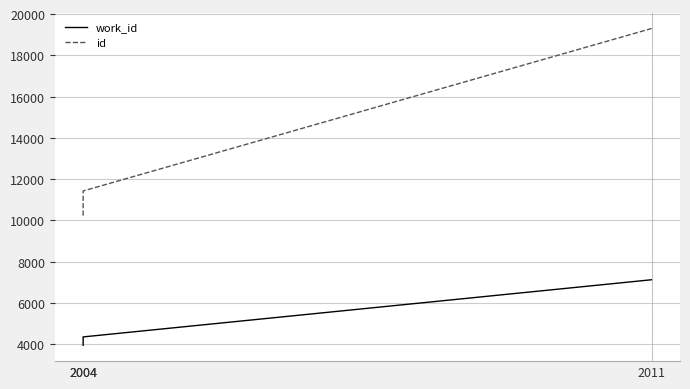

Which has a higher value, 2004 or 2004?

2004